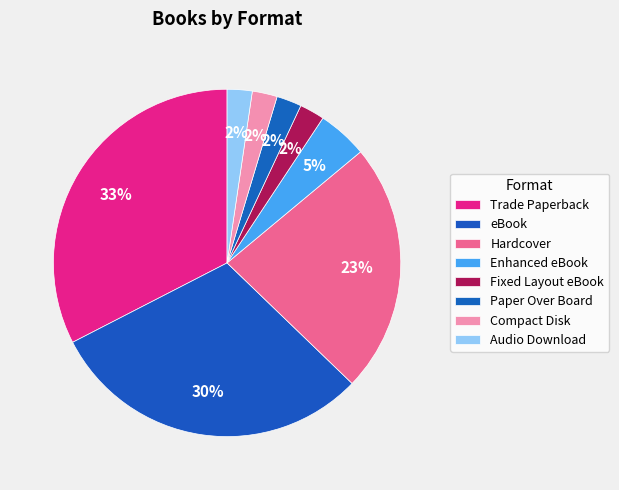

The Enhanced eBook slice represents 16% of the pie. True or false?

False